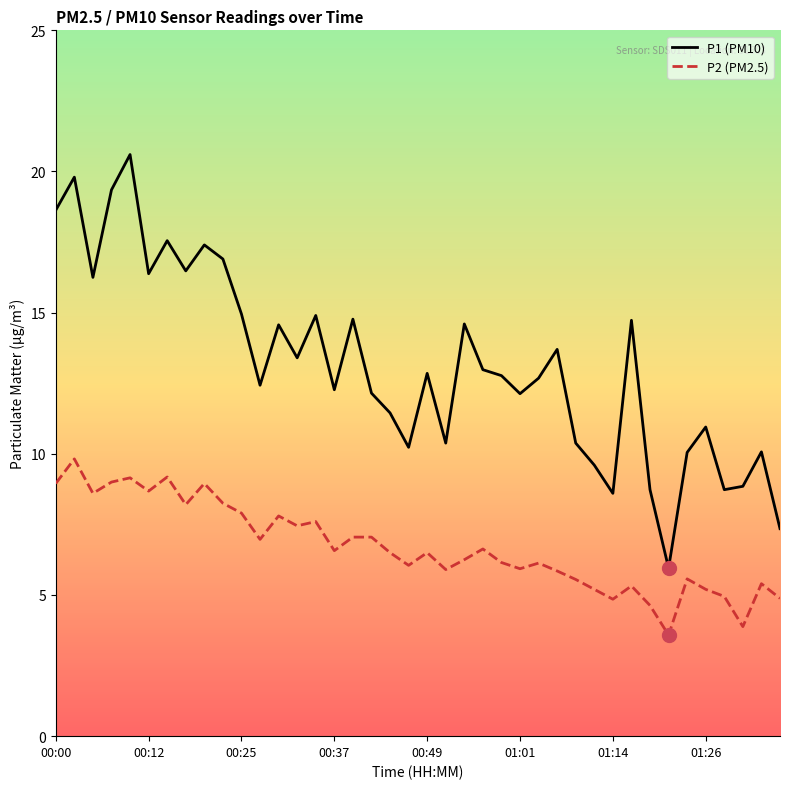

Which series has the largest total across all categories?

P1 (PM10)